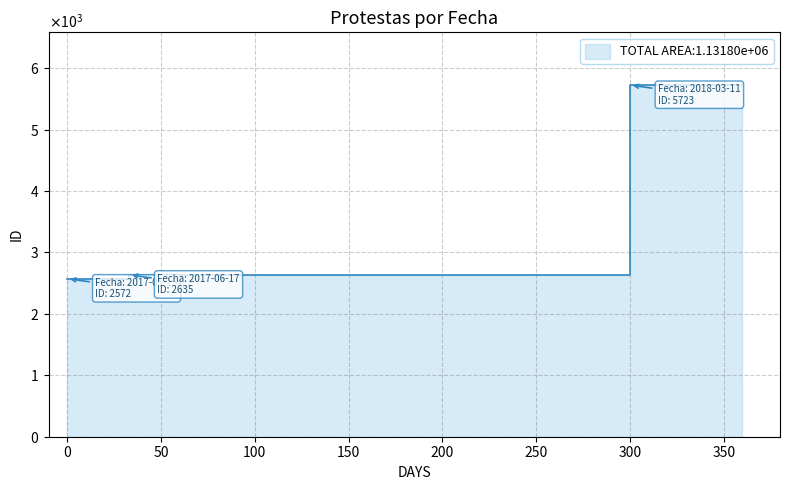

Rank the categories by value from lowest to highest.

2017-05-15, 2017-06-17, 2018-03-11